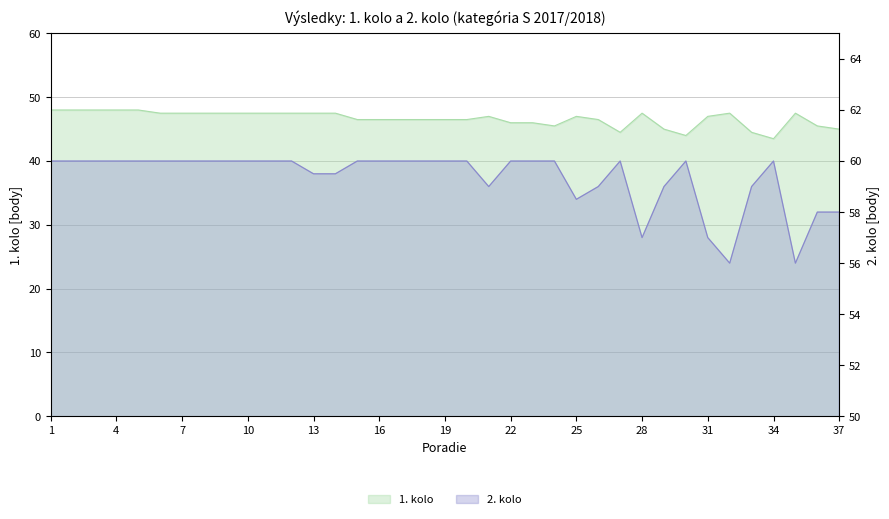

Reading right to left, list all the values displayed in this chart.

1. kolo: 37=45.0	36=45.5	35=47.5	34=43.5	33=44.5	32=47.5	31=47.0	30=44.0	29=45.0	28=47.5	27=44.5	26=46.5	25=47.0	24=45.5	23=46.0	22=46.0	21=47.0	20=46.5	19=46.5	18=46.5	17=46.5	16=46.5	15=46.5	14=47.5	13=47.5	12=47.5	11=47.5	10=47.5	9=47.5	8=47.5	7=47.5	6=47.5	5=48.0	4=48.0	3=48.0	2=48.0	1=48.0
2. kolo: 37=58.0	36=58.0	35=56.0	34=60.0	33=59.0	32=56.0	31=57.0	30=60.0	29=59.0	28=57.0	27=60.0	26=59.0	25=58.5	24=60.0	23=60.0	22=60.0	21=59.0	20=60.0	19=60.0	18=60.0	17=60.0	16=60.0	15=60.0	14=59.5	13=59.5	12=60.0	11=60.0	10=60.0	9=60.0	8=60.0	7=60.0	6=60.0	5=60.0	4=60.0	3=60.0	2=60.0	1=60.0